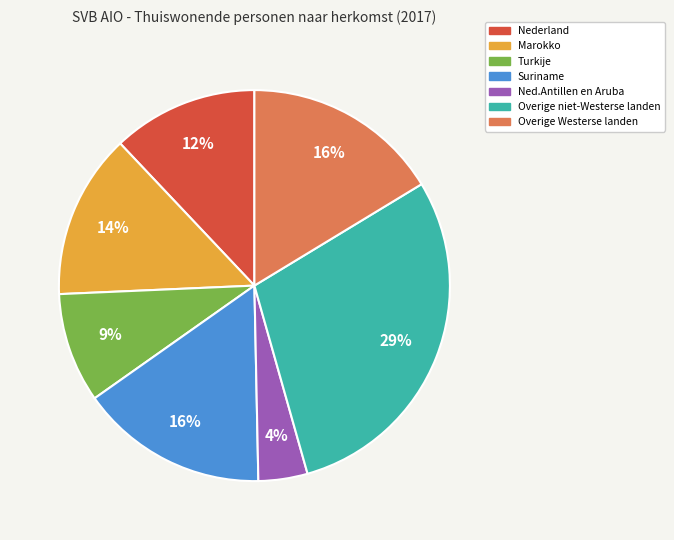

The Overige Westerse landen slice represents 16% of the pie. True or false?

True